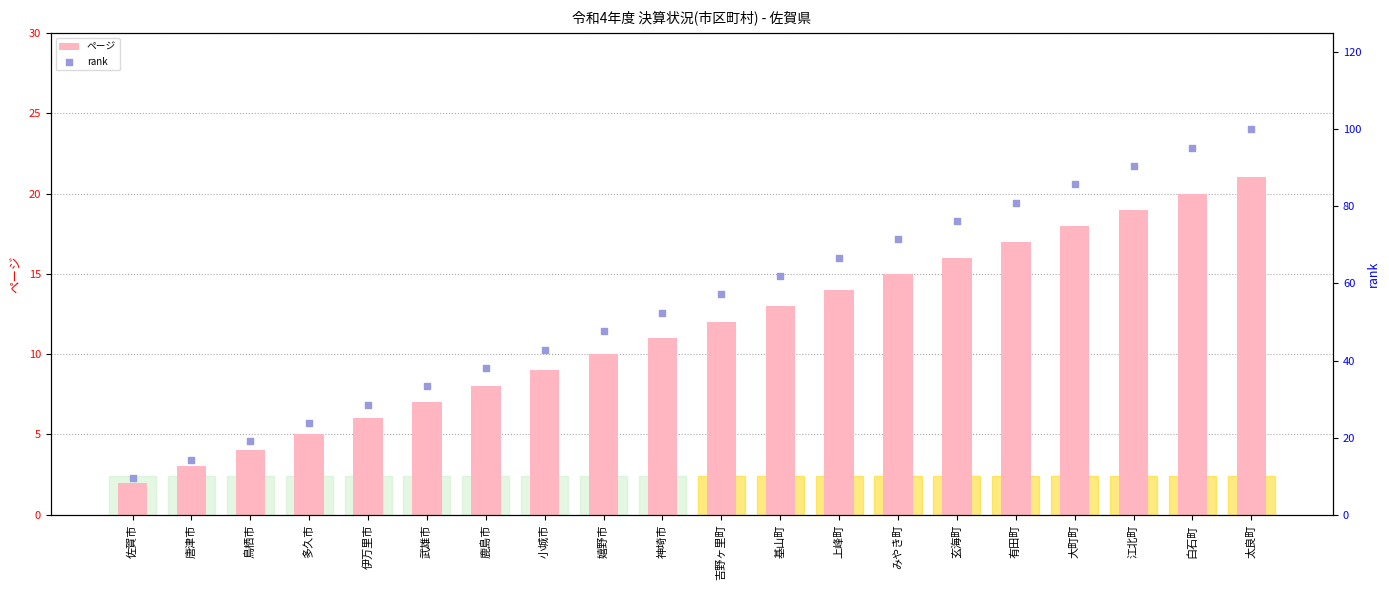

At how many categories does at least one series exceed 41?

13